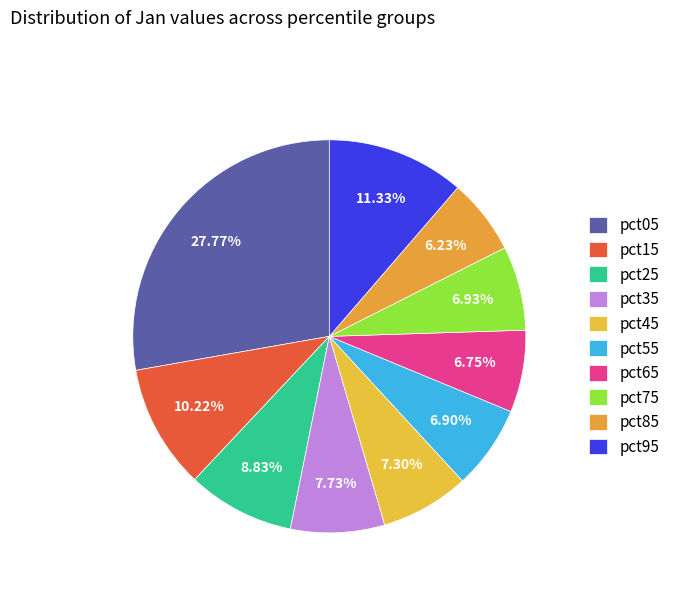

Which category has the biggest portion of the pie?

pct05